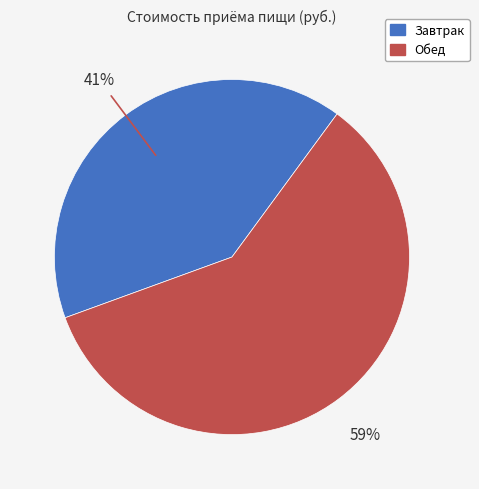

Rank the categories by value from lowest to highest.

Завтрак, Обед